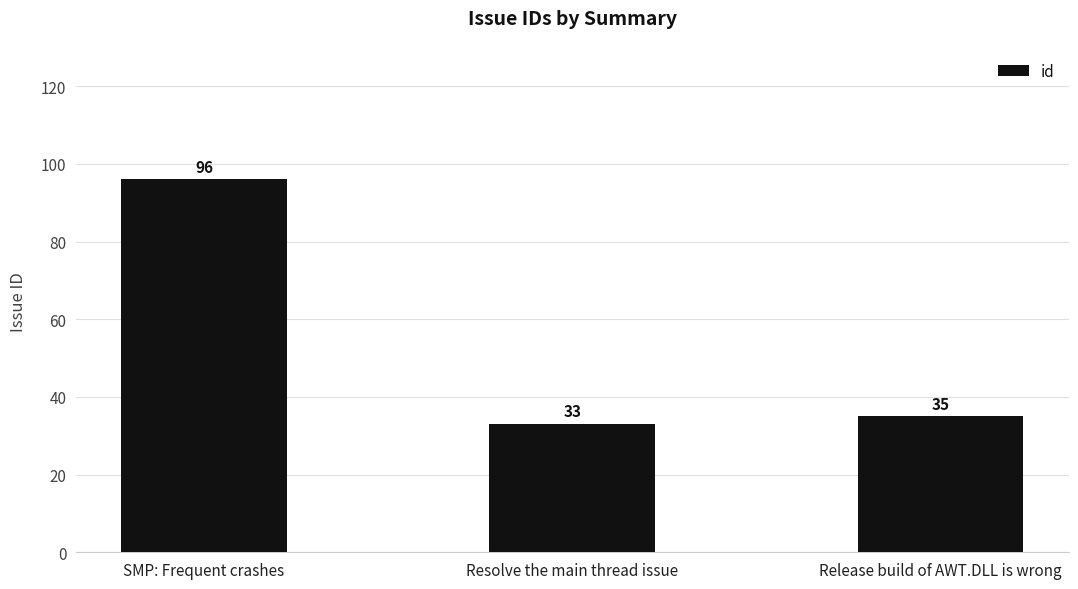

What is the difference between the maximum and minimum values?

63